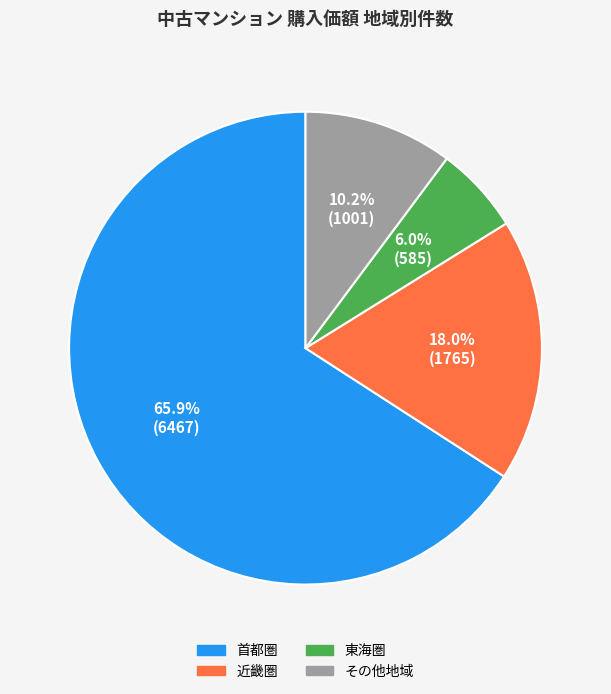

To the nearest percent, what is the average slice percentage?

25%